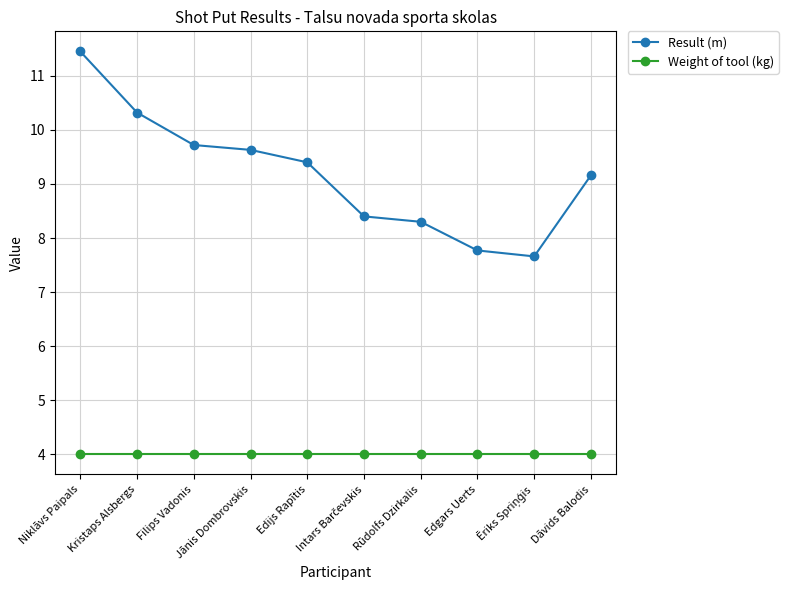

True or false: Result (m) and Weight of tool (kg) cross at least once.

False